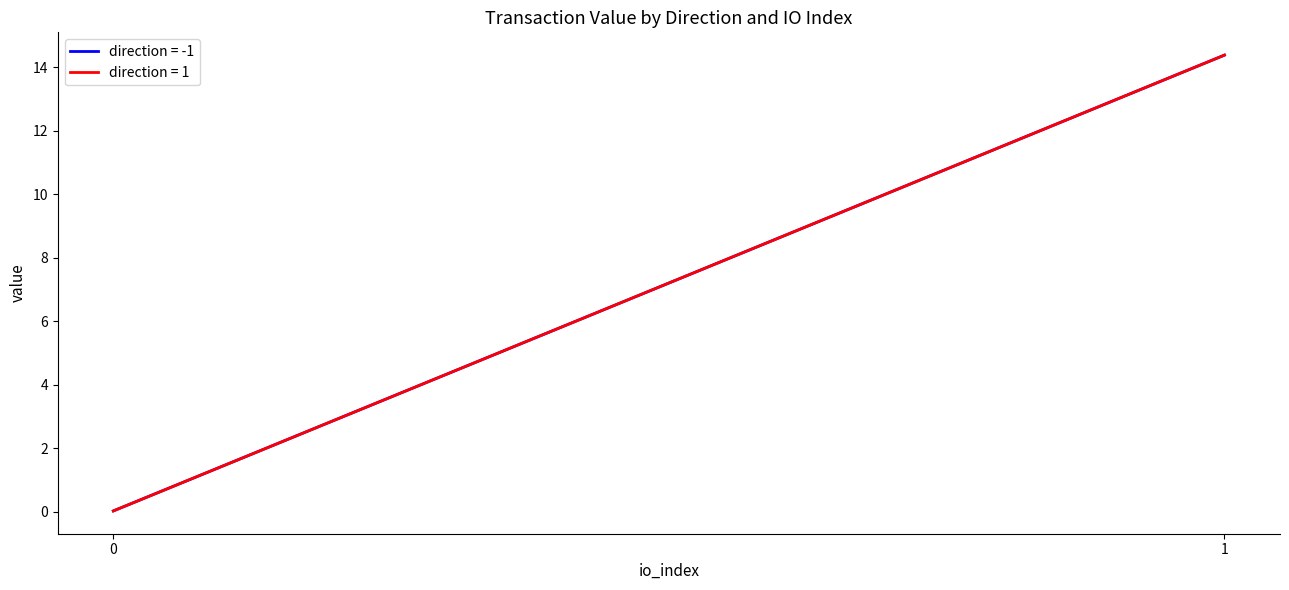

Reading right to left, list all the values displayed in this chart.

io_index: 1=1.0	1=0.0	-1=1.0	-1=0.0
value: 1=14.4	1=0.0	-1=14.4	-1=0.0